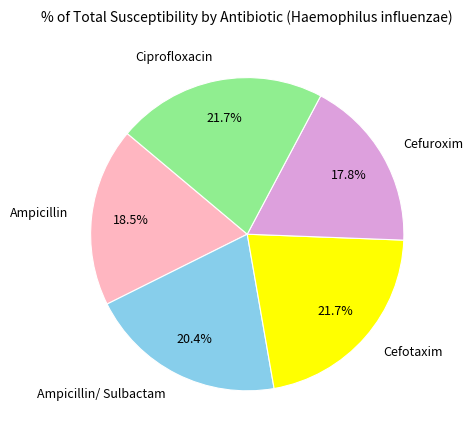

Which slice is the smallest?

Cefuroxim